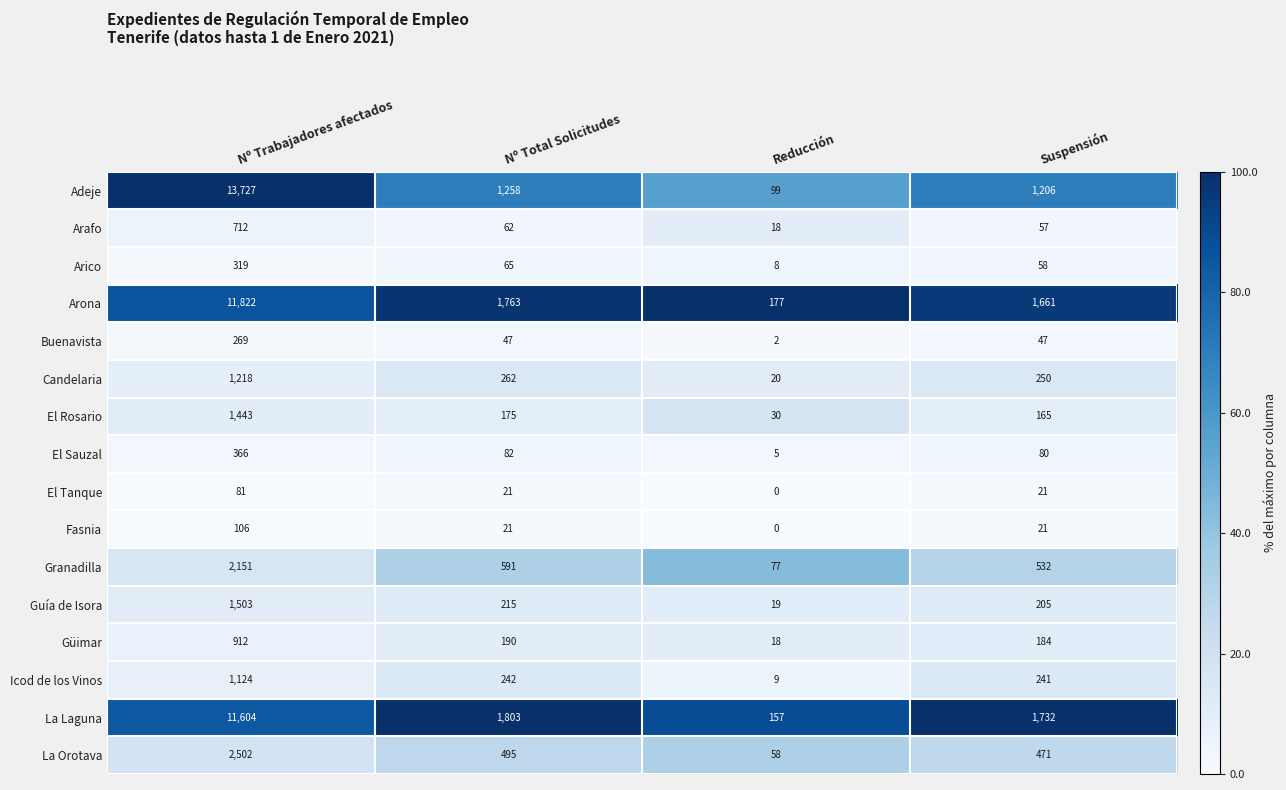

What is the difference between the Fasnia values at Reducción and Nº Total Solicitudes?

21